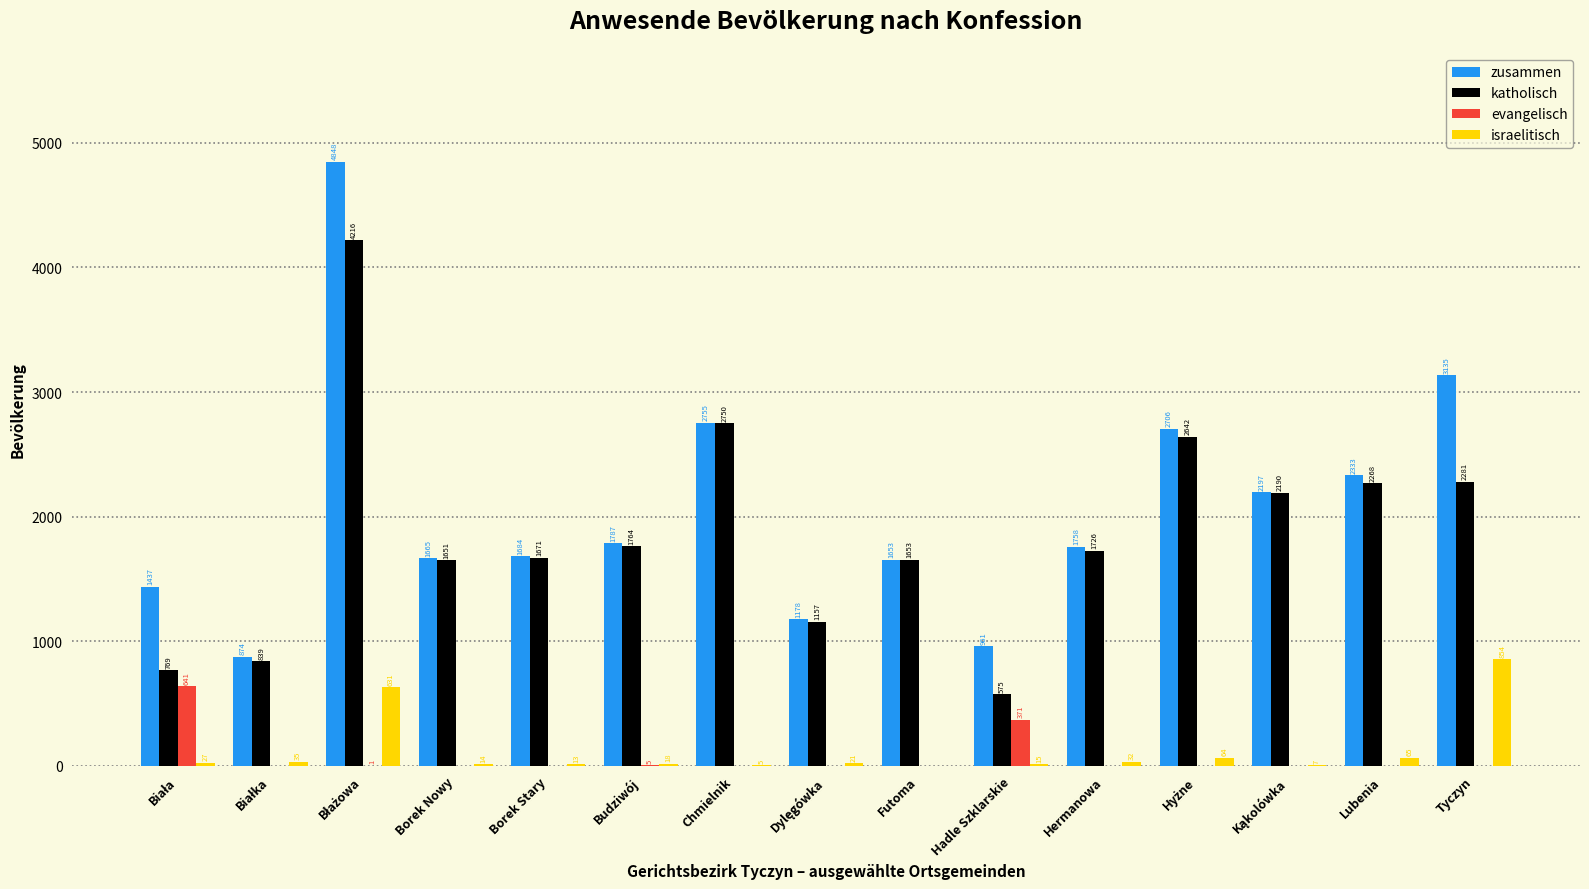

How many groups of bars are there?

15